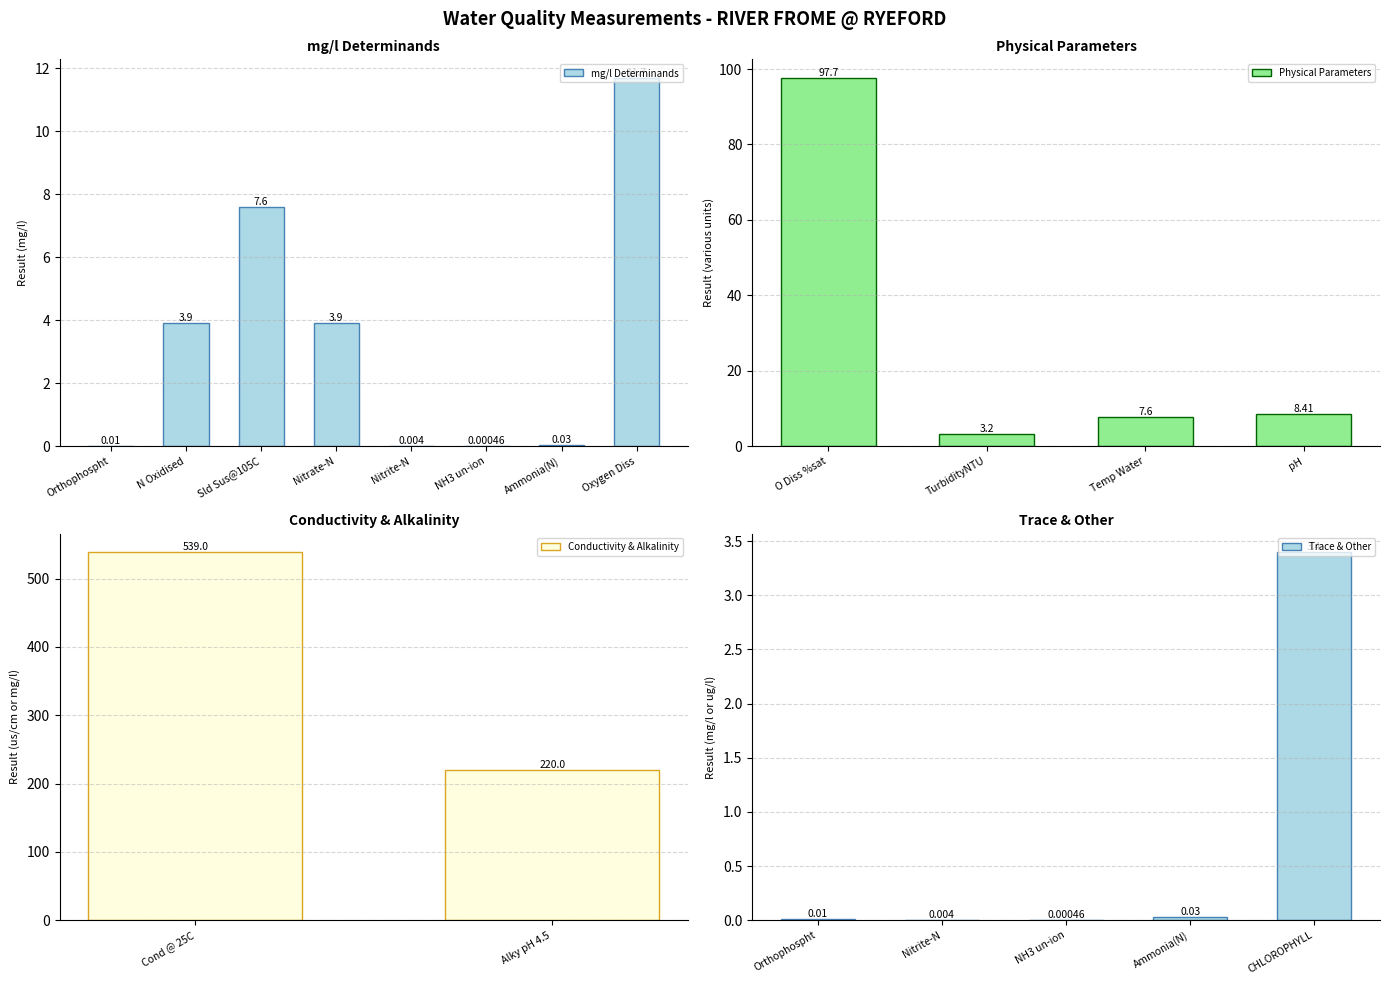

Where is the data nearest to the value 269?

Alky pH 4.5